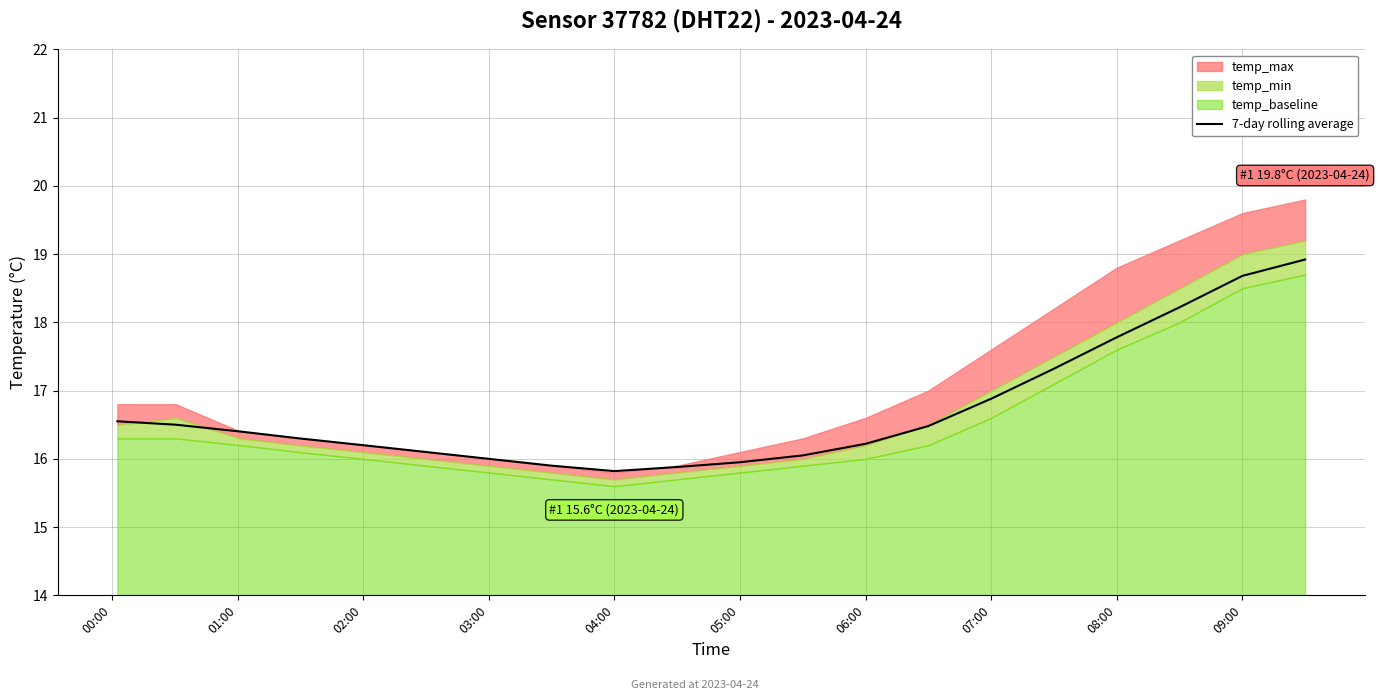

True or false: 7-day rolling average has a value of 16.9 at 07:00.

True